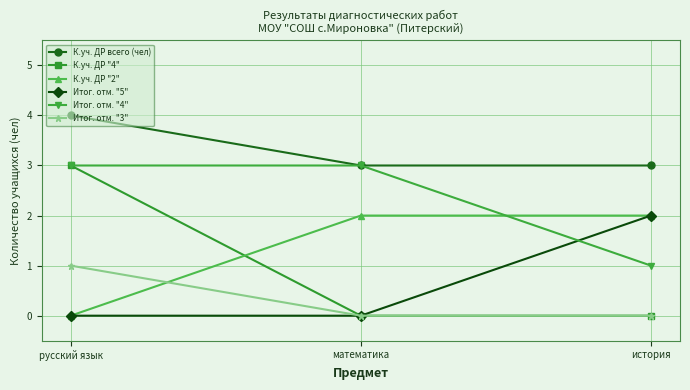

What is the maximum value for Итог. отм. "3"?

1